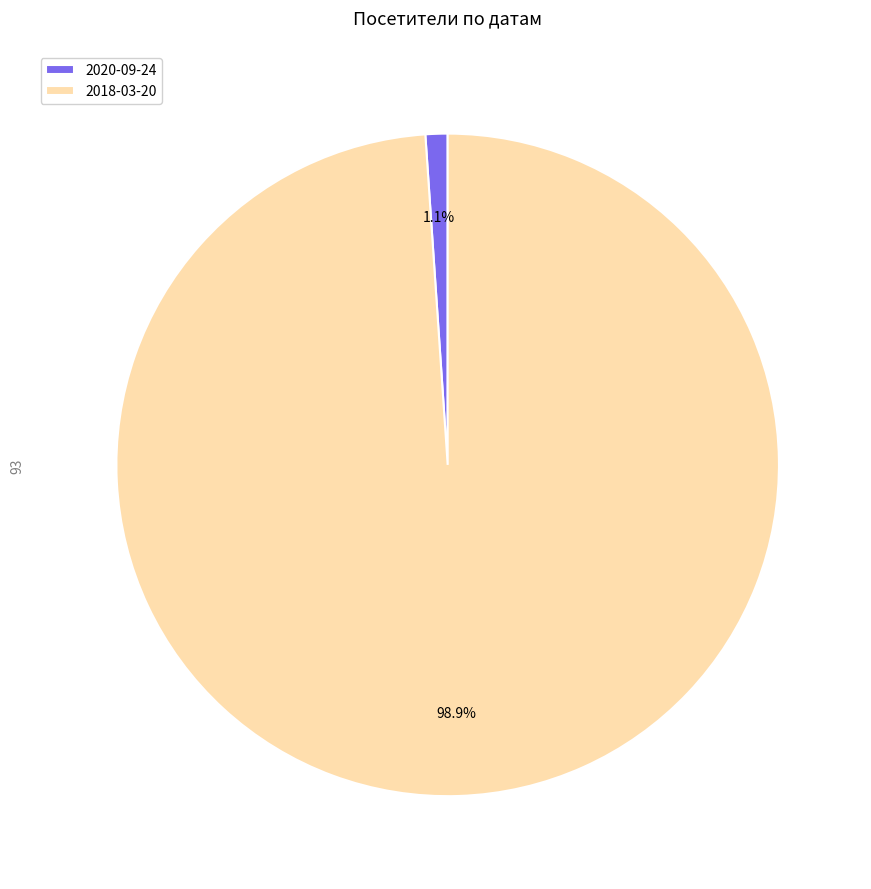

Between 2020-09-24 and 2018-03-20, which is larger?

2018-03-20